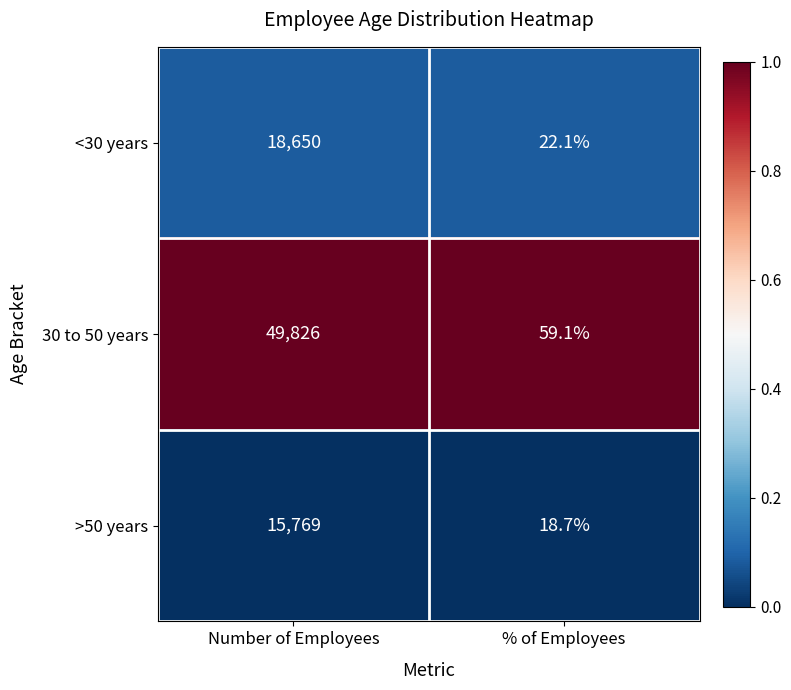

What is the sum of all 30 to 50 years values?

49885.1